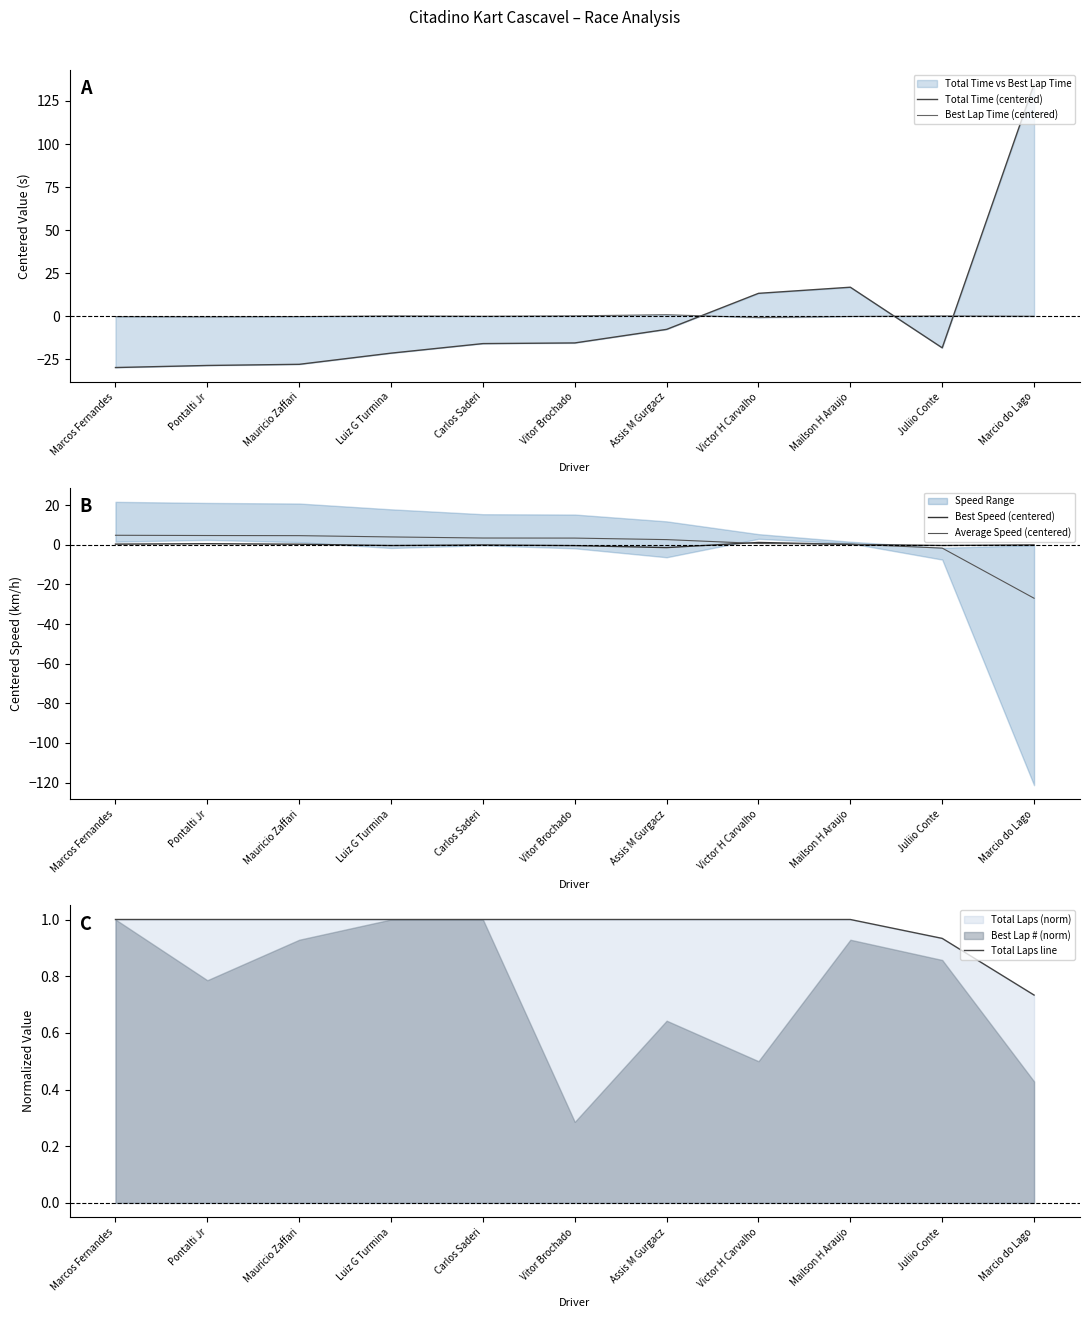

Which series changed the most between Marcos Fernandes and Mauricio Zaffari?

Total Time (centered)